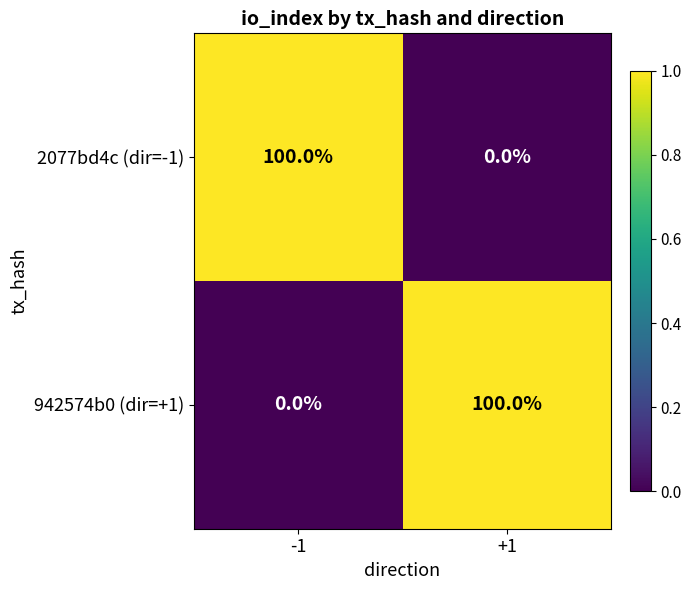

Count the number of data series in this chart.

2